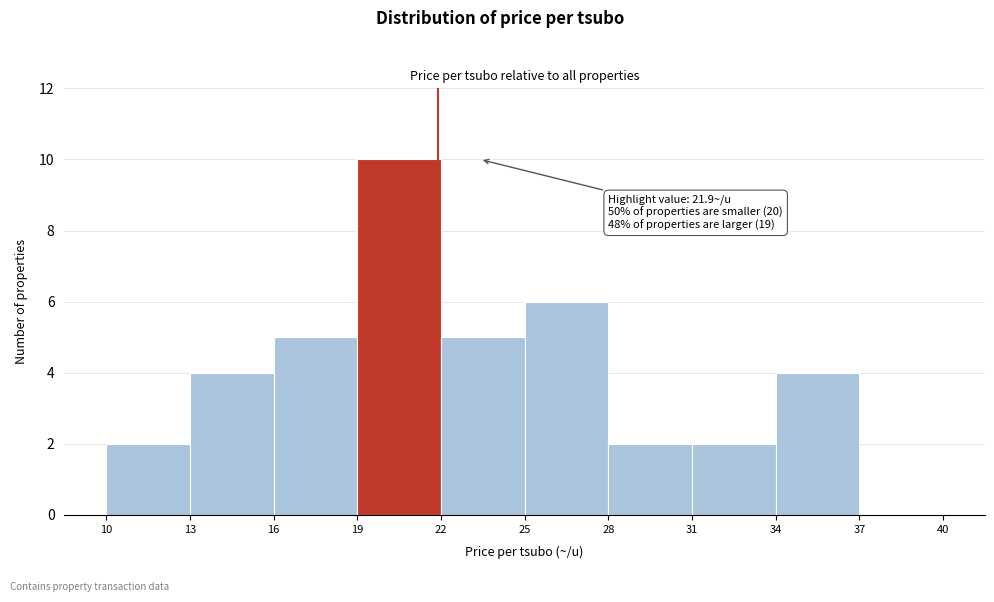

Over which range of the x-axis is the bar tallest?

19 to 22